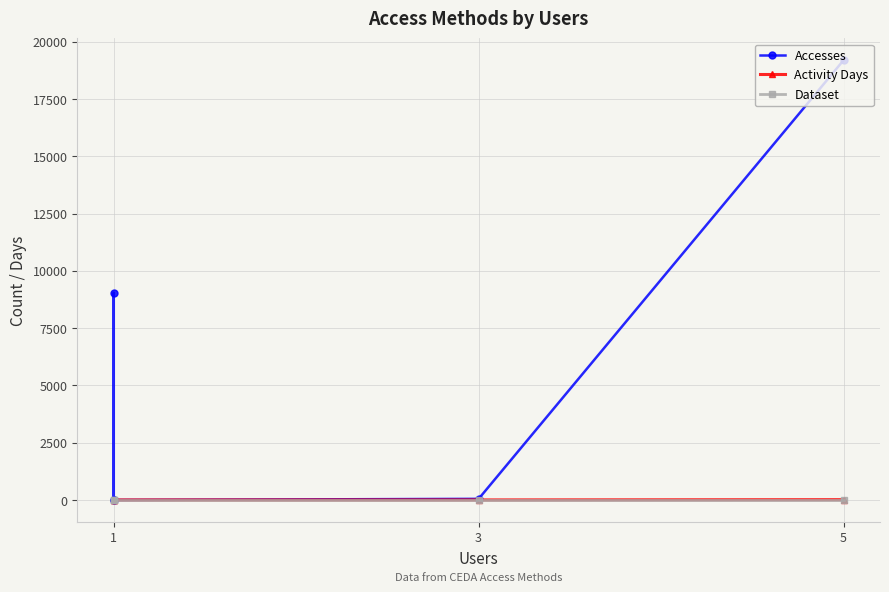

Reading left to right, list all the values displayed in this chart.

Accesses: 1	9038	1	50	19191
Activity Days: 1	2	1	3	14
Dataset: 1	1	1	1	1